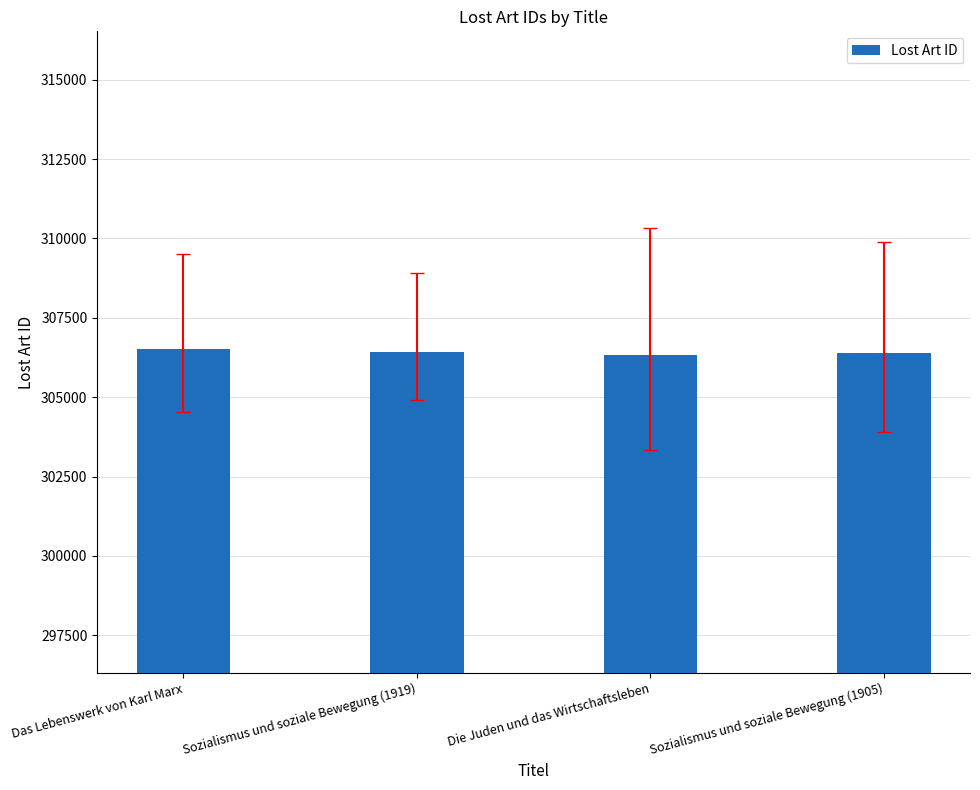

Approximately how many times larger is the value at Das Lebenswerk von Karl Marx compared to Sozialismus und soziale Bewegung (1905)?

1.0